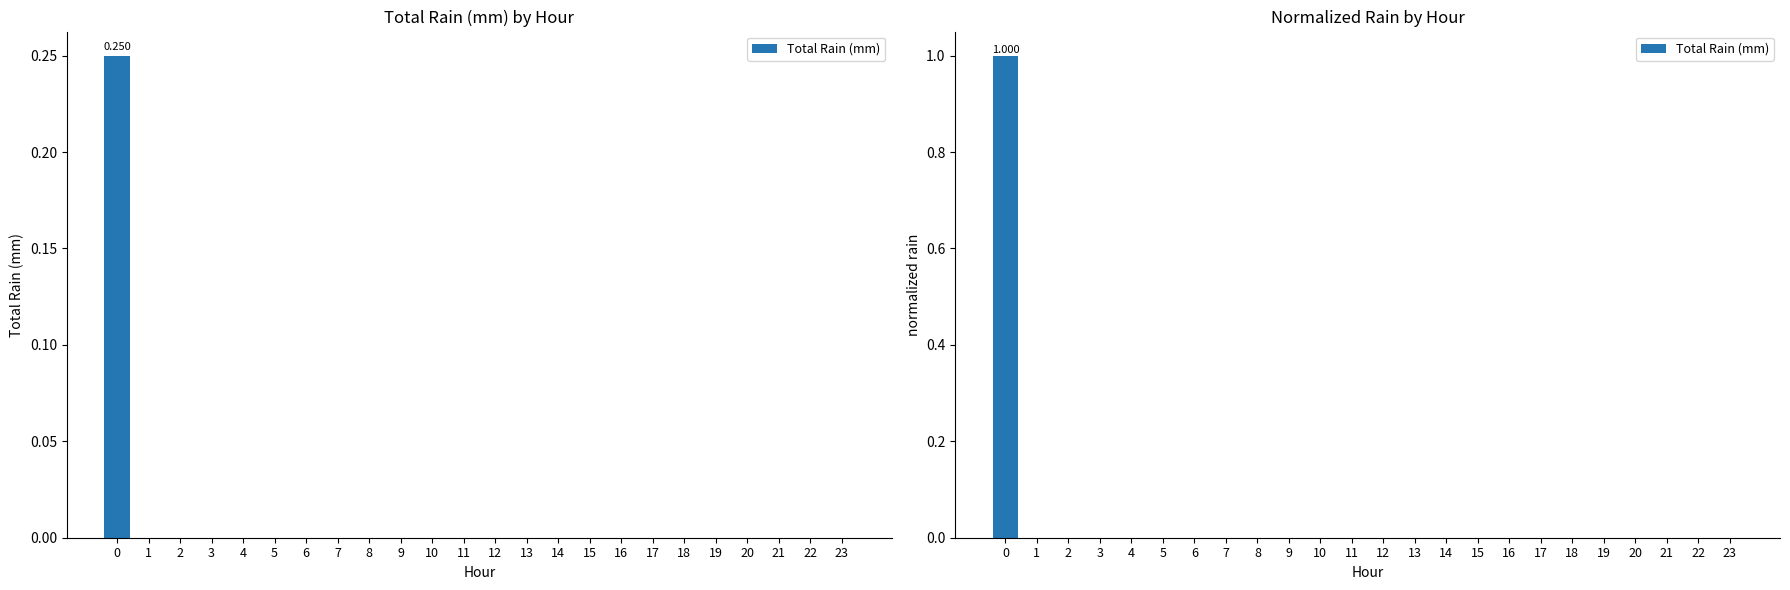

How many data points does each series have?

24